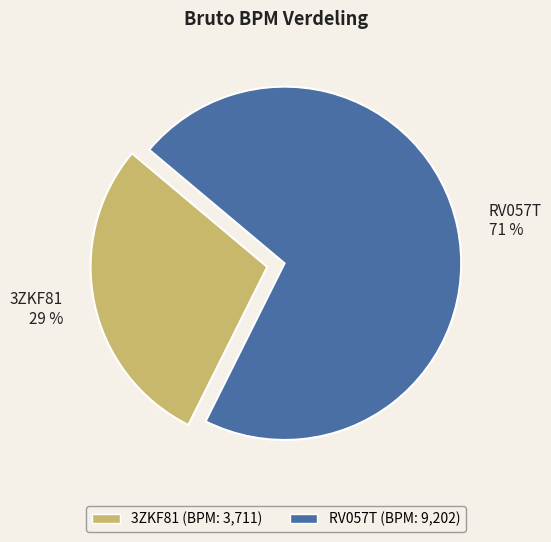

Which has a higher value, RV057T or 3ZKF81?

RV057T